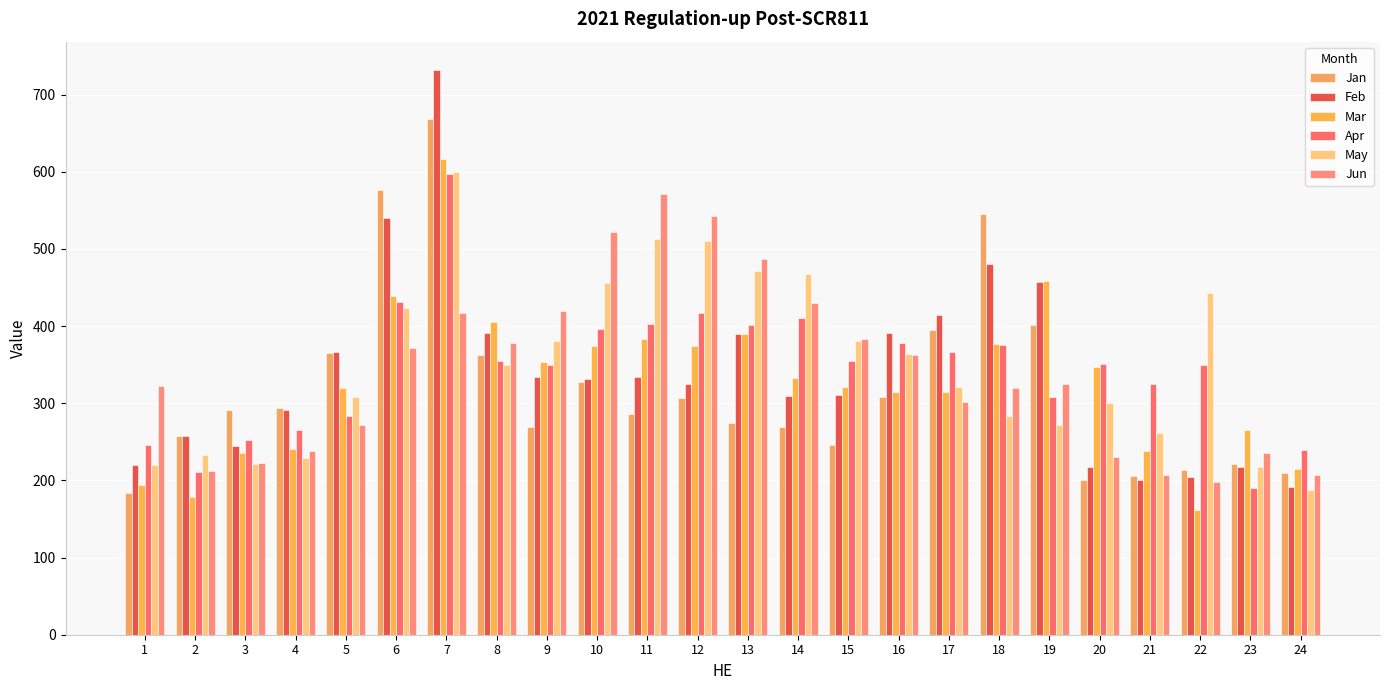

What are all the series names shown in the legend?

Jan, Feb, Mar, Apr, May, Jun